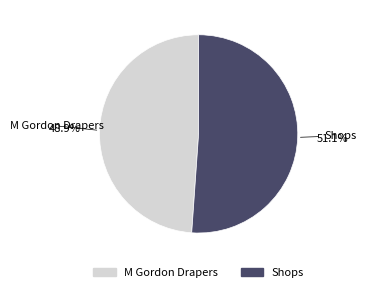

What percentage is the Shops slice, to the nearest percent?

51%